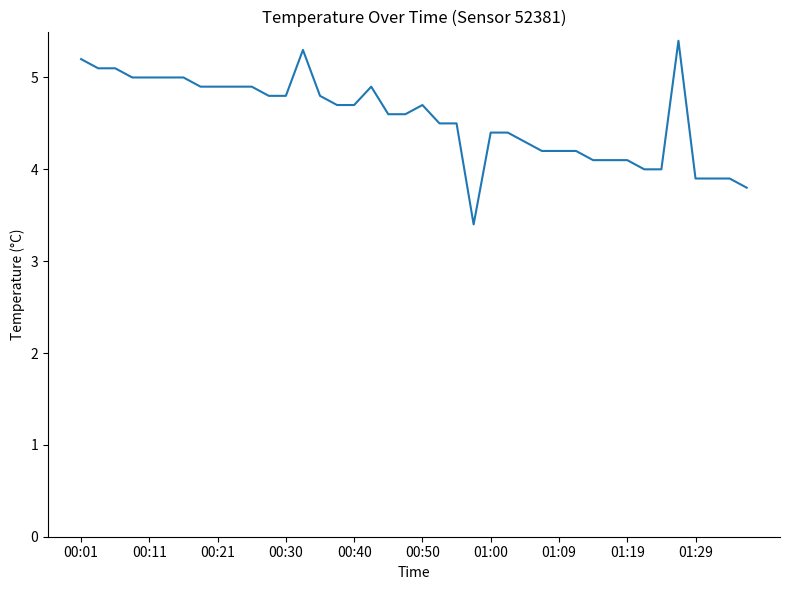

What is the maximum value shown in the chart?

5.4